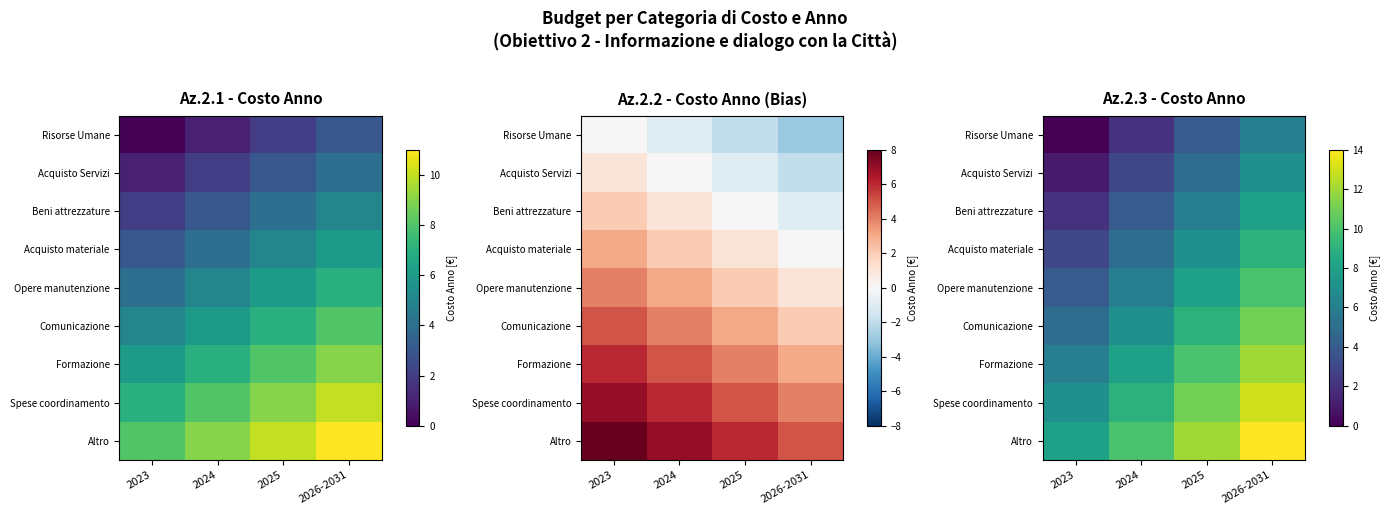

At which category is the sum across all series the highest?

2026-2031